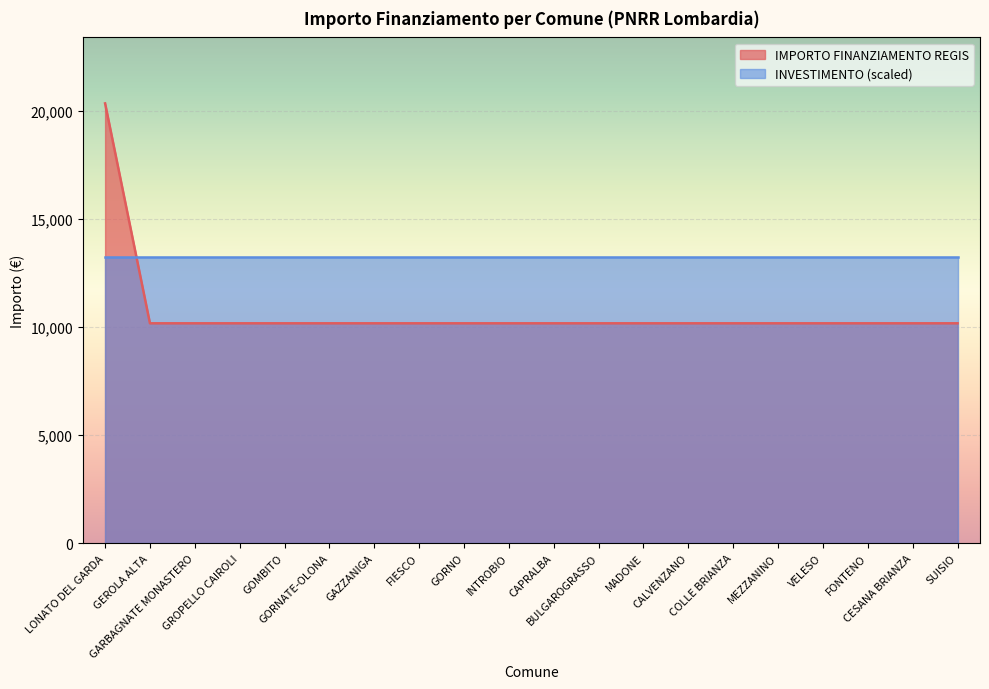

Rank the categories by value from lowest to highest.

GEROLA ALTA, GARBAGNATE MONASTERO, GROPELLO CAIROLI, GOMBITO, GORNATE-OLONA, GAZZANIGA, FIESCO, GORNO, INTROBIO, CAPRALBA, BULGAROGRASSO, MADONE, CALVENZANO, COLLE BRIANZA, MEZZANINO, VELESO, FONTENO, CESANA BRIANZA, SUISIO, LONATO DEL GARDA